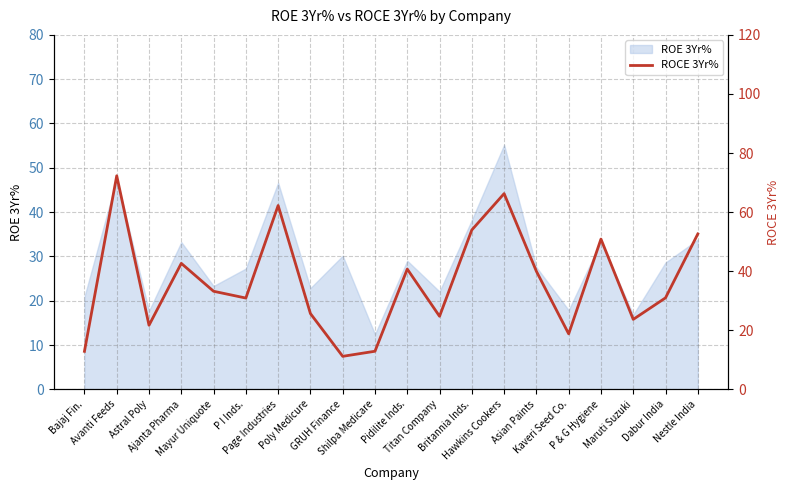

True or false: the data has more than 0 interior local peaks.

True